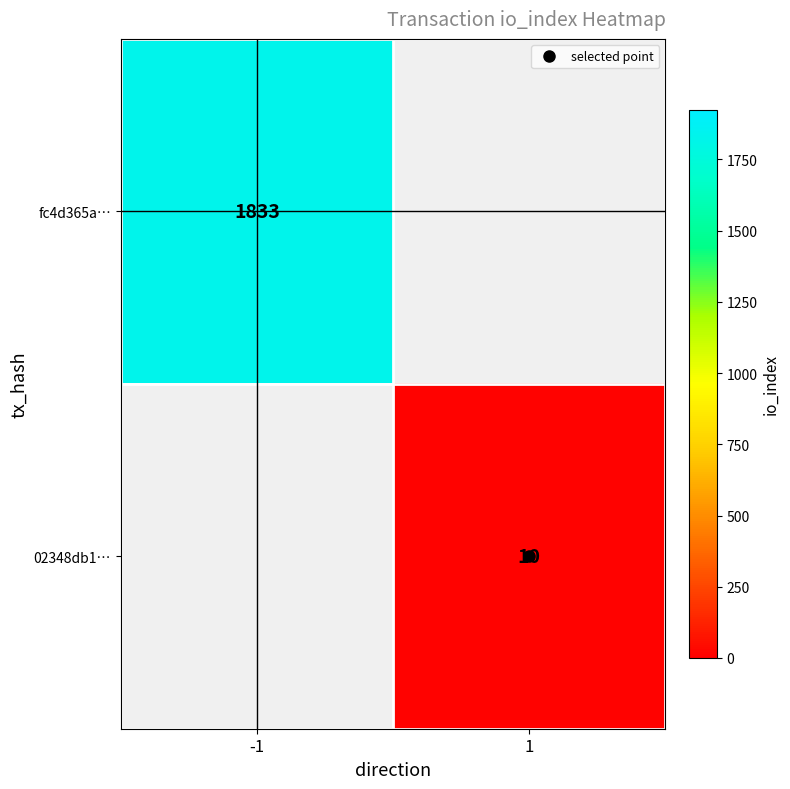

Which series has the widest spread of values?

fc4d365a…